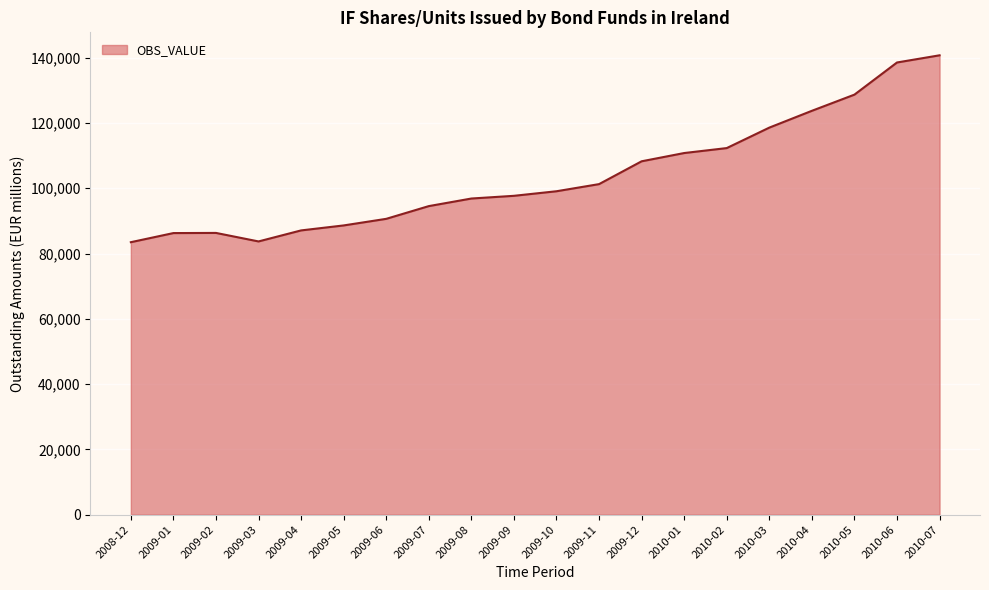

What is the ratio of the value at 2009-08 to the value at 2008-12?

1.2